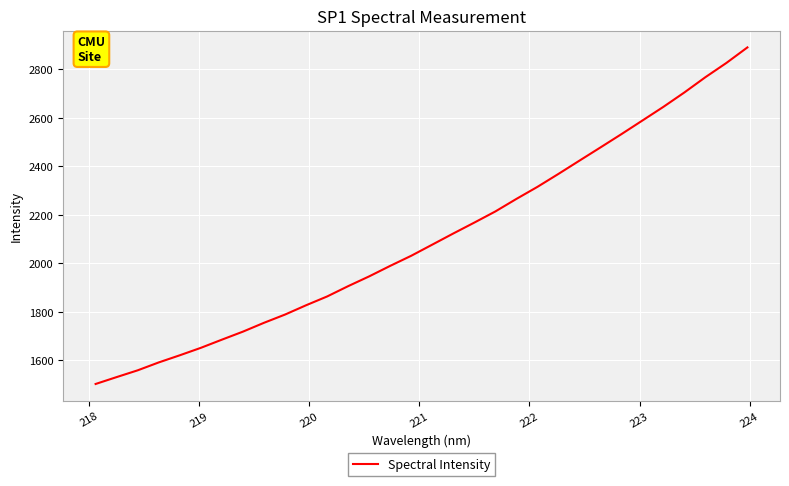

What is the maximum value shown in the chart?

2890.9